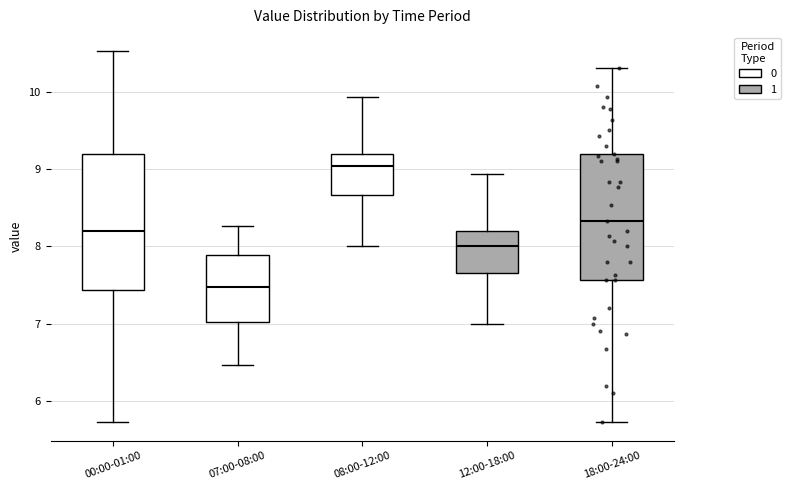

Which box has the highest median line?

08:00-12:00